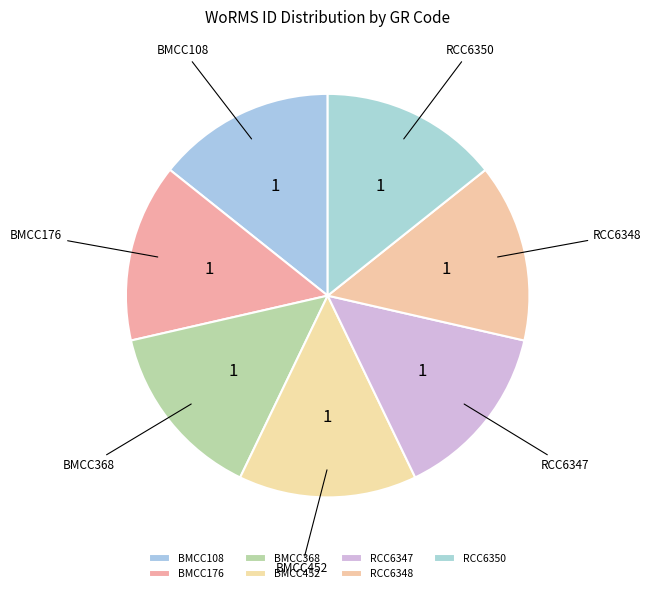

Is it true that RCC6348 is 14% of the pie?

True